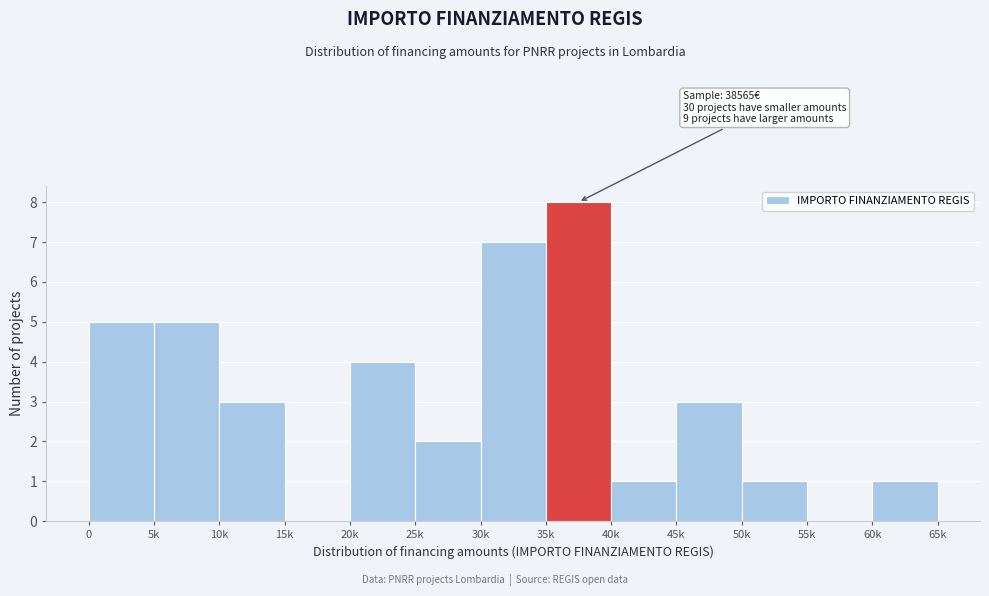

Reading right to left, transcribe all the data shown in this chart.

60k=1	55k=0	50k=1	45k=3	40k=1	35k=8	30k=7	25k=2	20k=4	15k=0	10k=3	5k=5	0=5